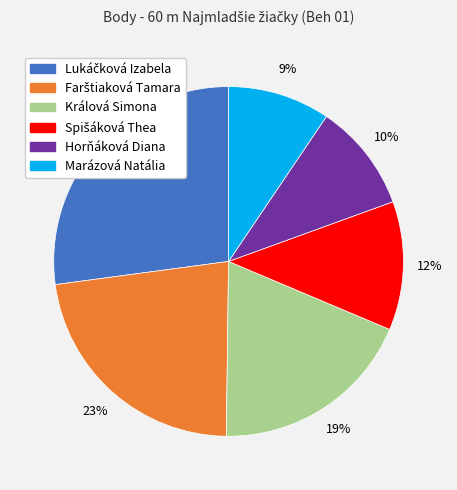

To the nearest percent, what is the combined percentage of Marázová Natália and Králová Simona?

28%